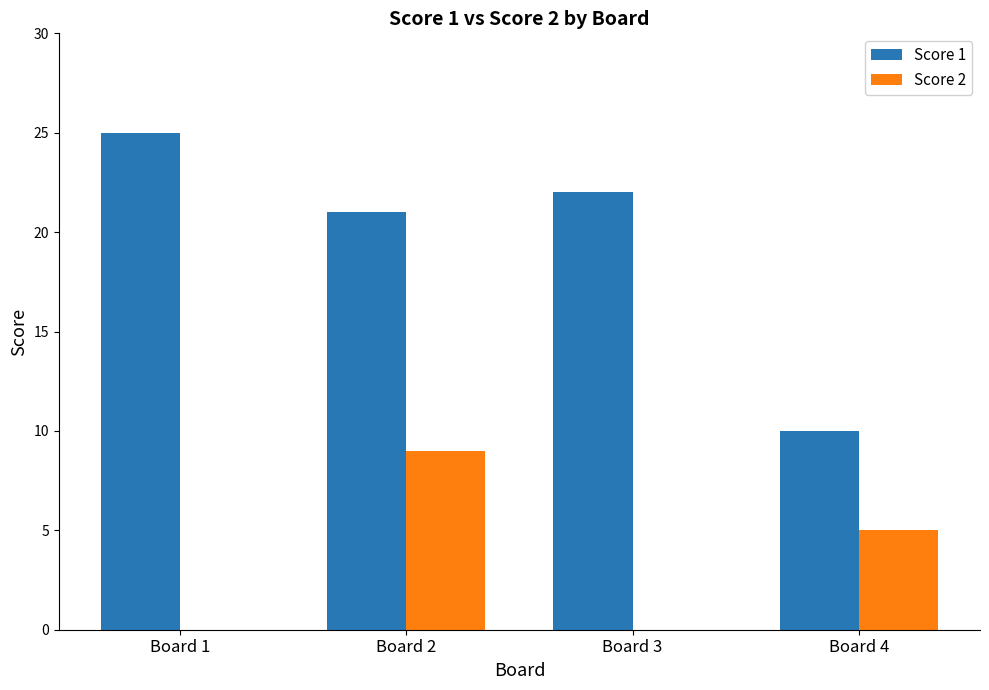

Between Board 3 and Board 4, which series saw the biggest shift?

Score 1